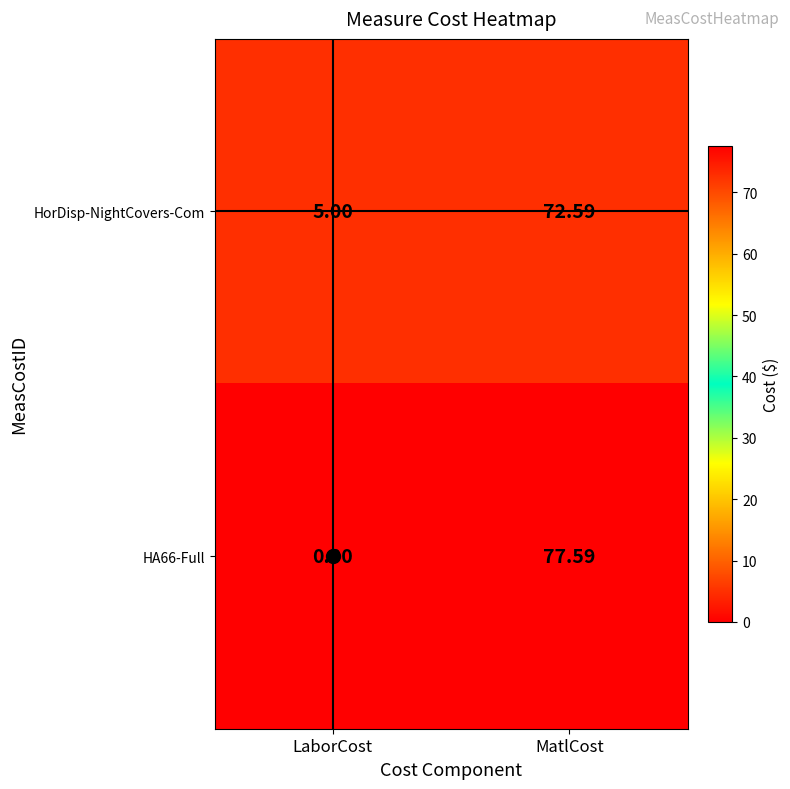

List the series in order of their peak value, lowest first.

HorDisp-NightCovers-Com, HA66-Full